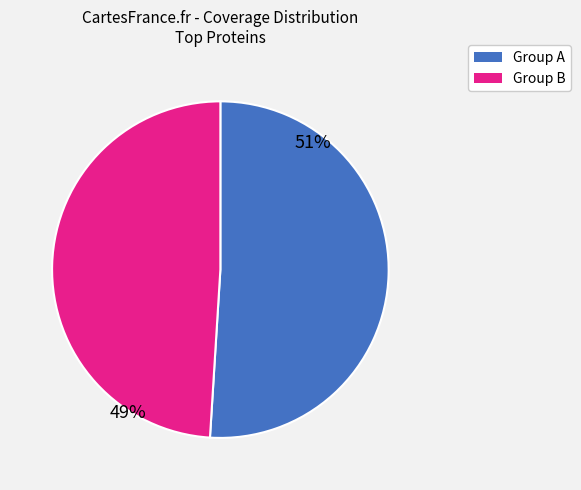

To the nearest percent, what is the difference between the largest and smallest slice percentages?

2%